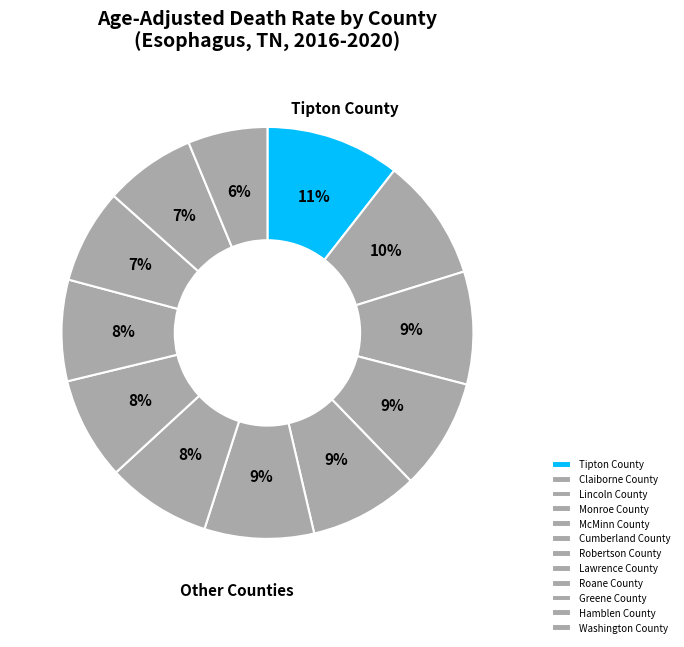

Which slice is the smallest?

Washington County